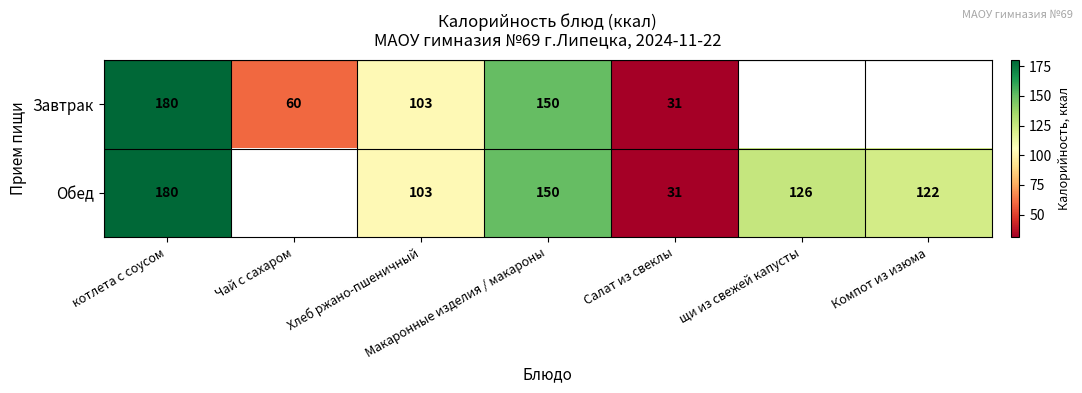

Is it true that Обед equals 215.0 at Макаронные изделия / макароны?

False